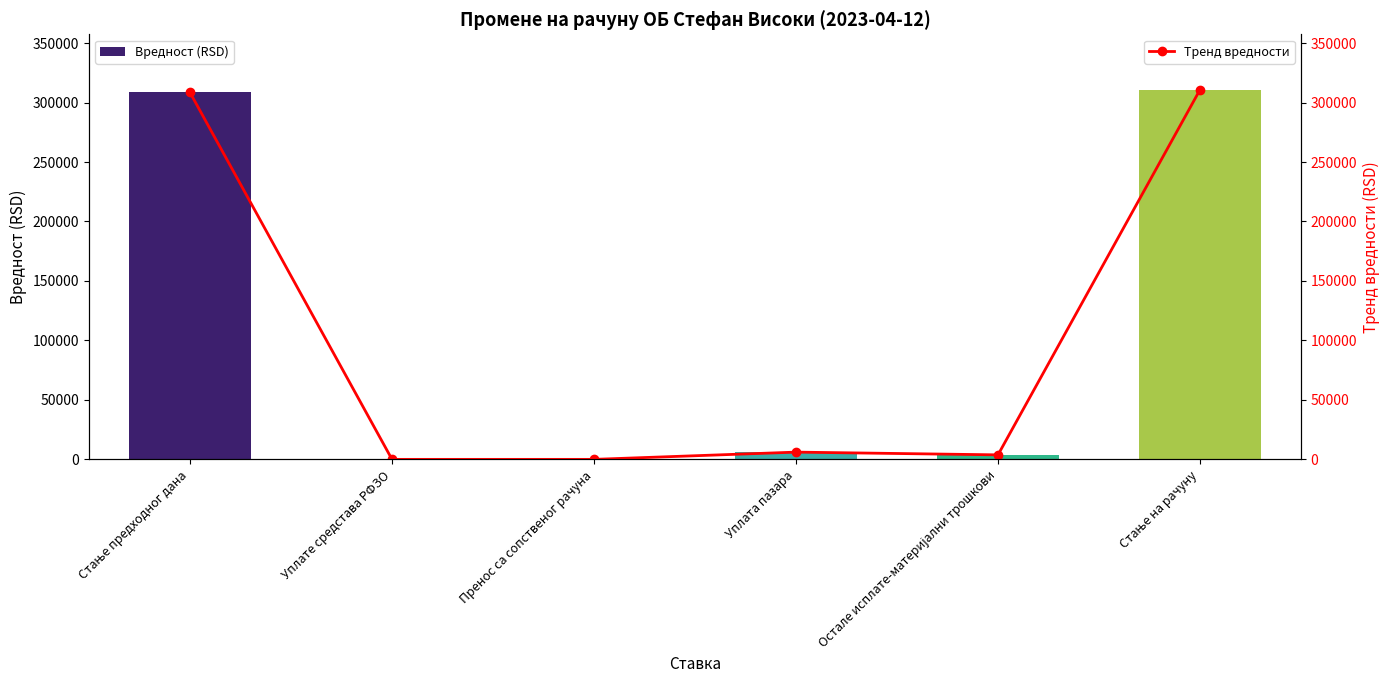

Reading right to left, transcribe all the data shown in this chart.

Вредност (RSD): 310773.5	3784.0	6090.0	0.0	0.0	308467.5
Тренд вредности: 310773.5	3784.0	6090.0	0.0	0.0	308467.5